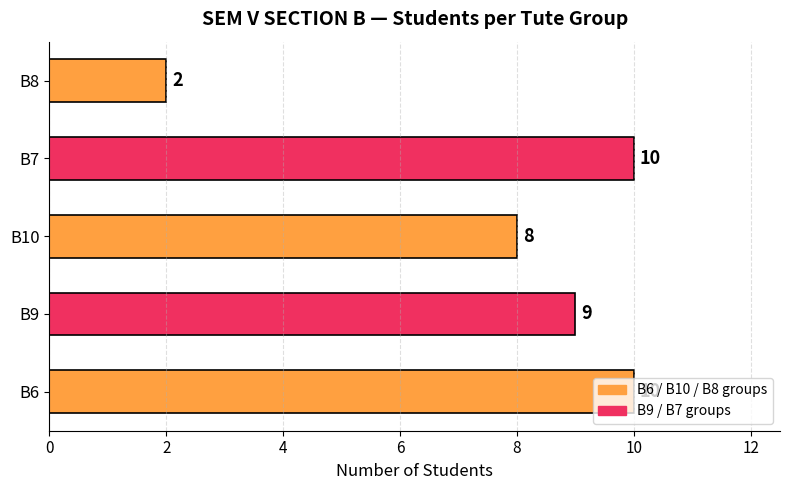

The value at B7 is 10. True or false?

True